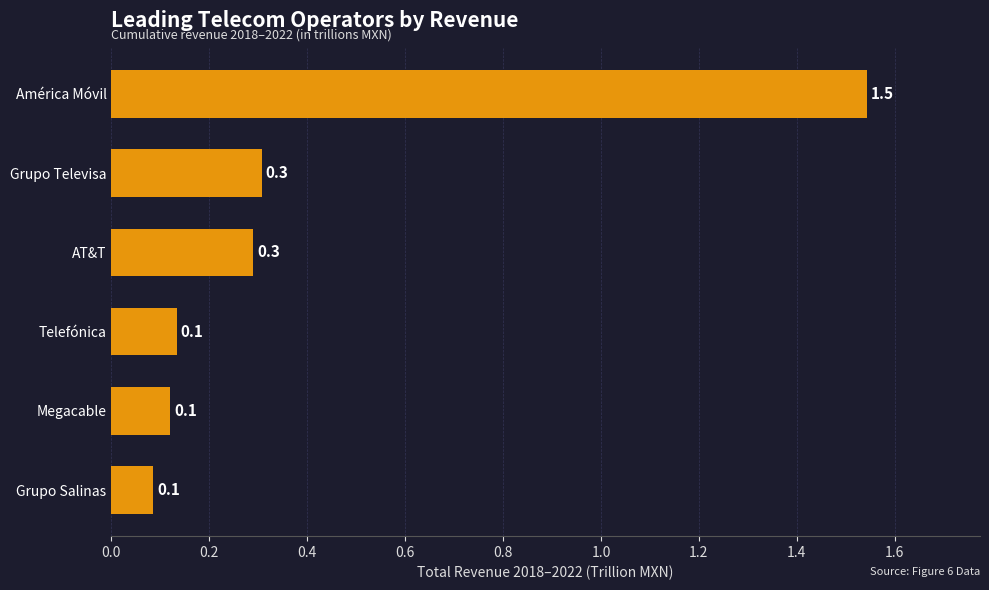

Are the bars horizontal?

Yes